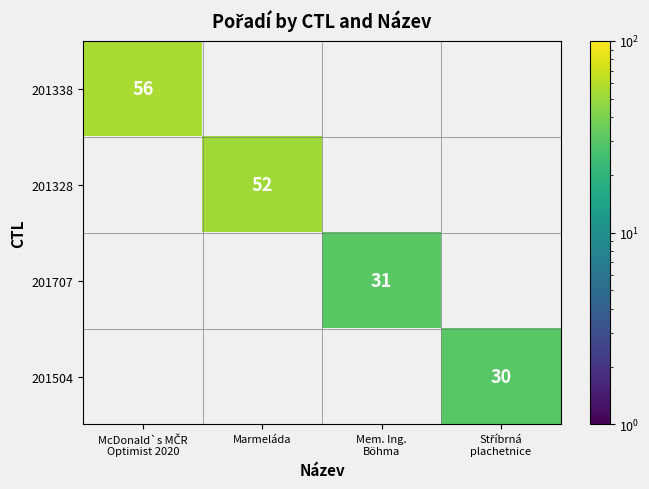

Which label corresponds to the largest value in the chart?

McDonald`s MČR
Optimist 2020